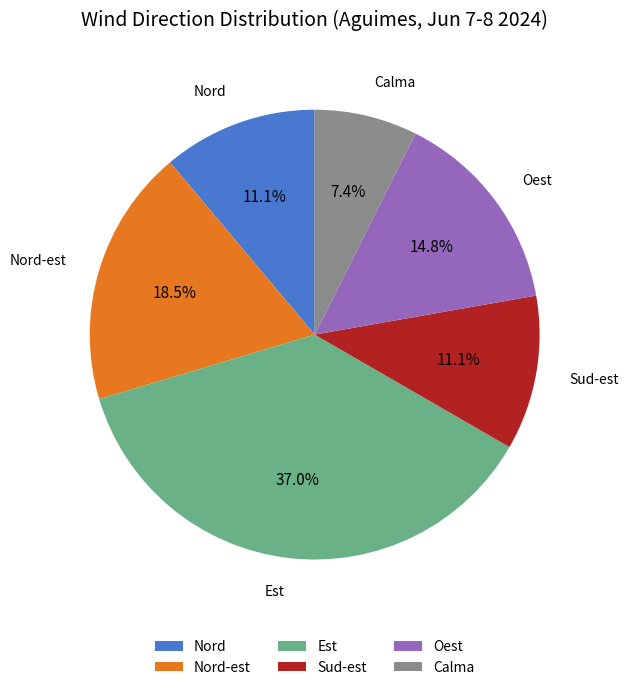

What is the ratio of the value at Calma to the value at Nord?

0.7